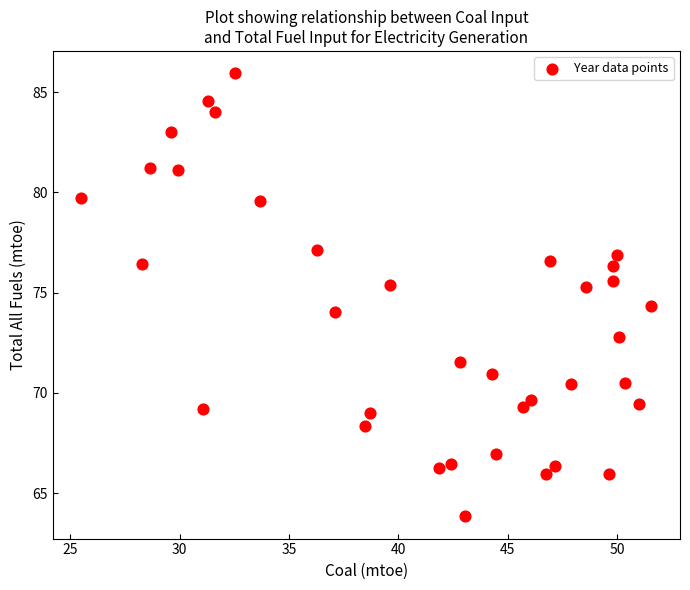

What is the range of X values (max minus min)?

26.1